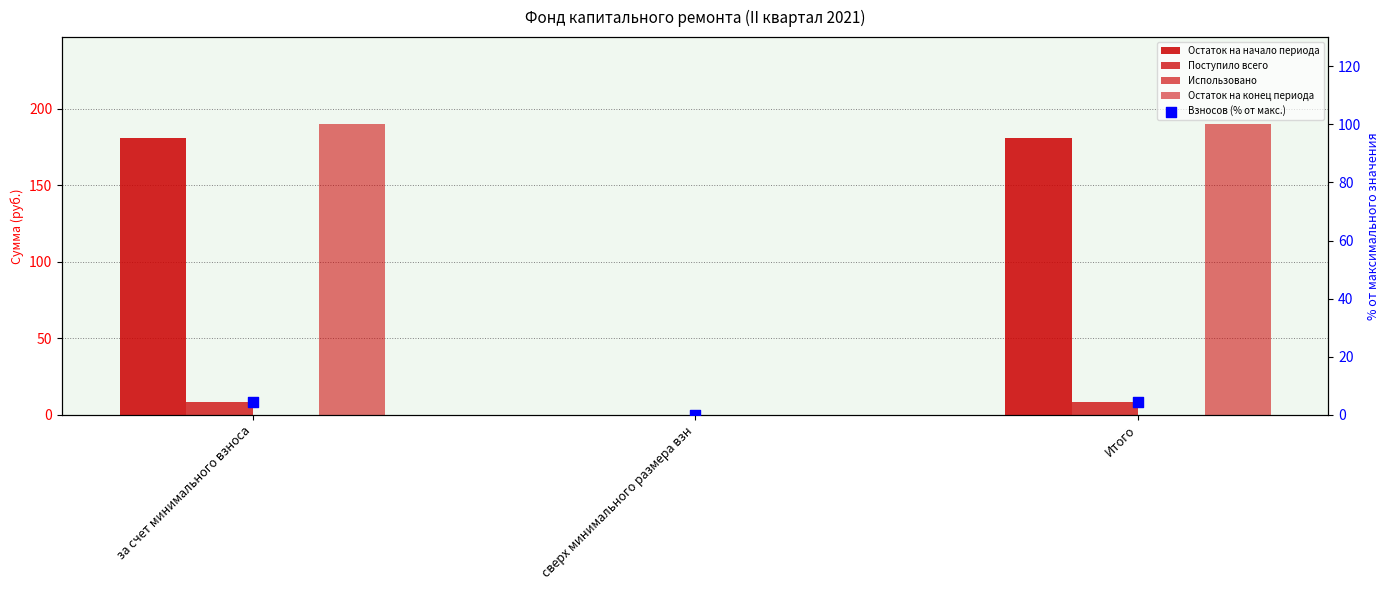

Is the value of Взносов (% от макс.) at сверх минимального размера взн greater than the value of Поступило всего at за счет минимального взноса?

No